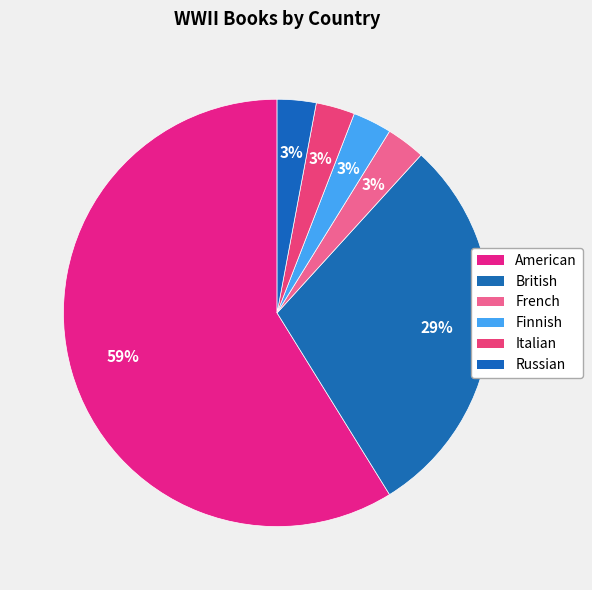

To the nearest percent, what portion does British represent?

29%